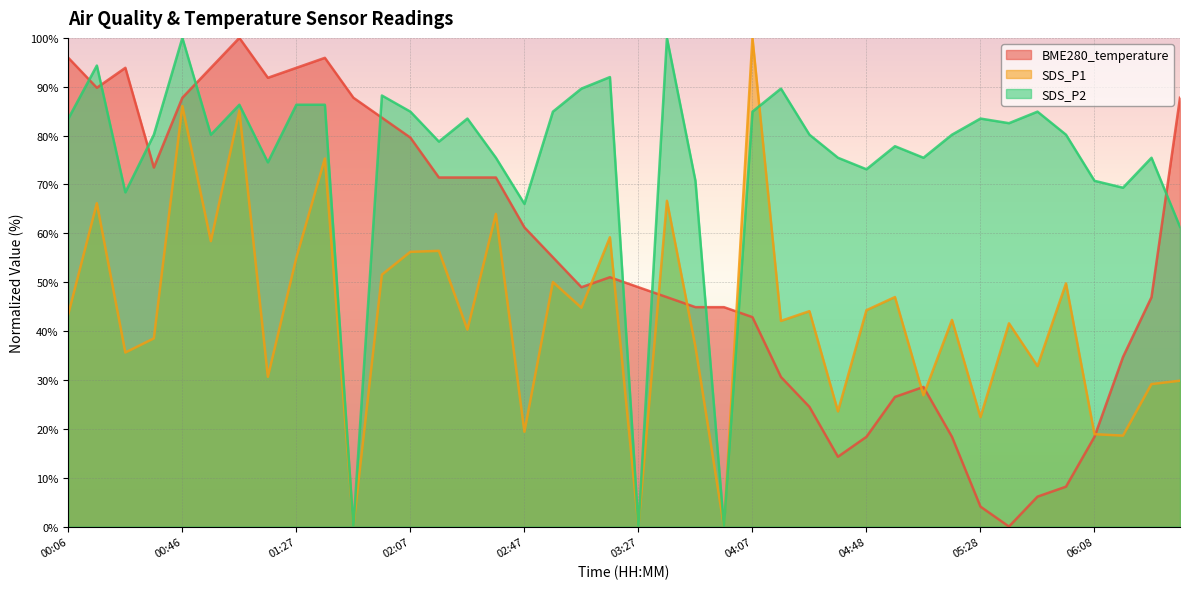

What is the difference between the highest and lowest values at 05:18?

61.8